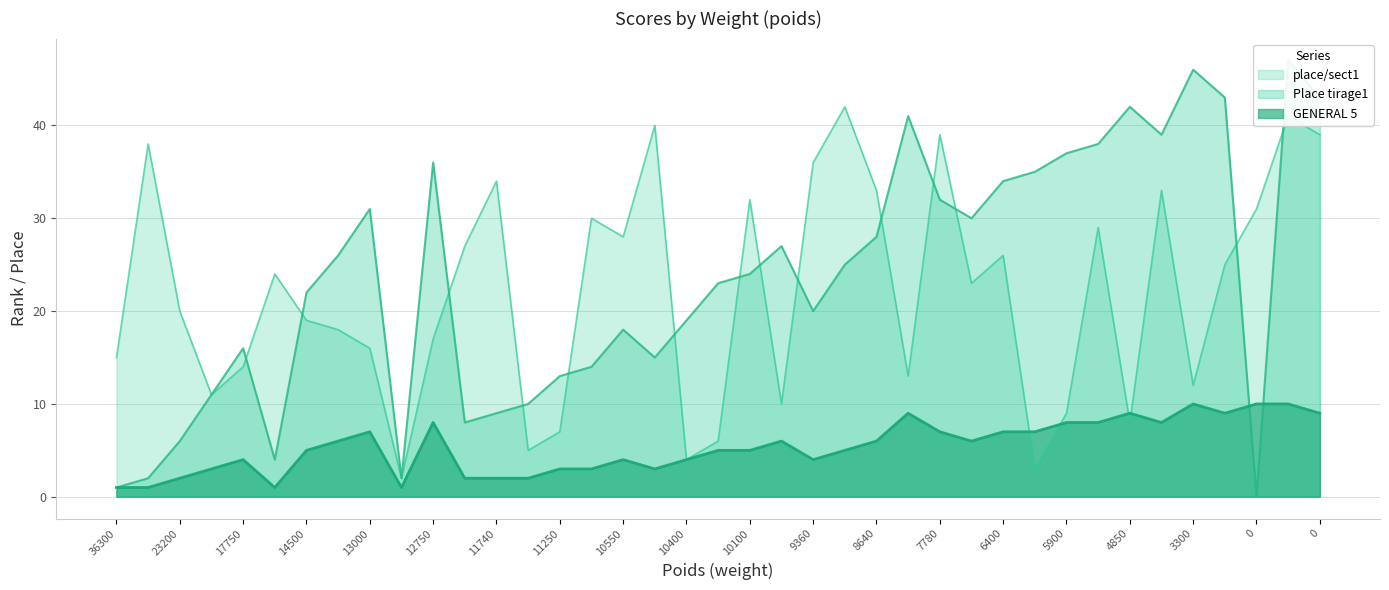

What are all the series names shown in the legend?

GENERAL 5, Place tirage1, place/sect1